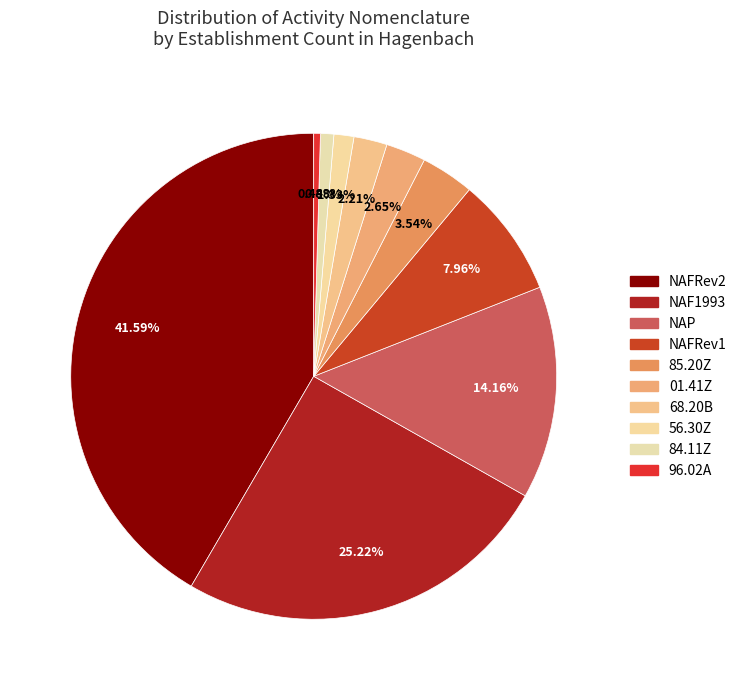

Is it true that 68.20B is 9% of the pie?

False